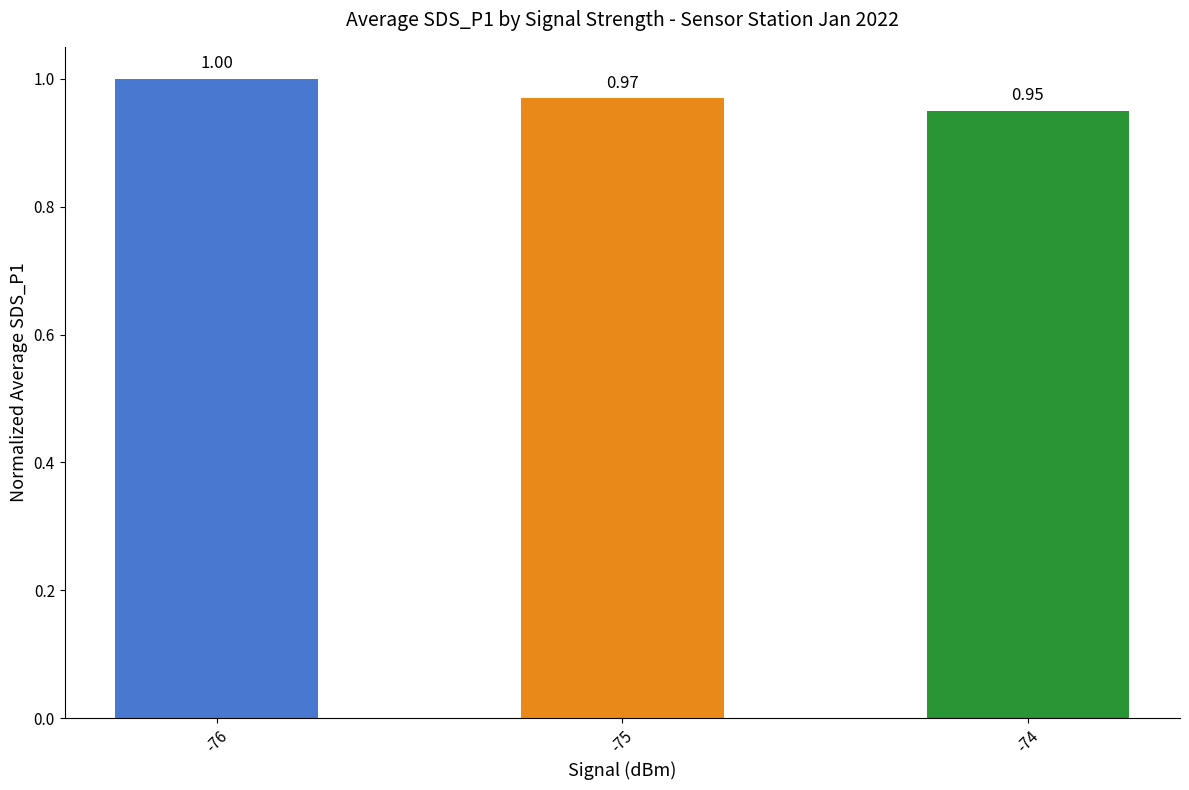

What is the average value?

1.0